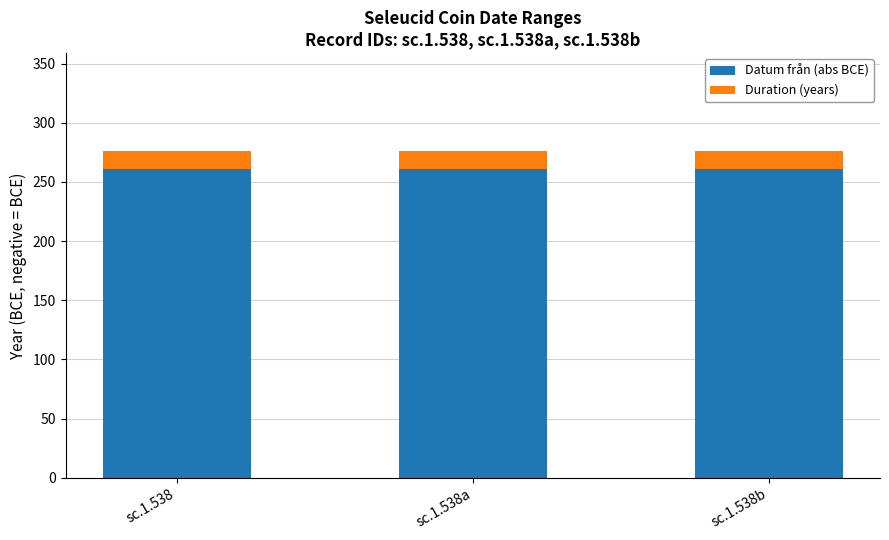

What is the highest value of the Datum från (abs BCE) series?

261